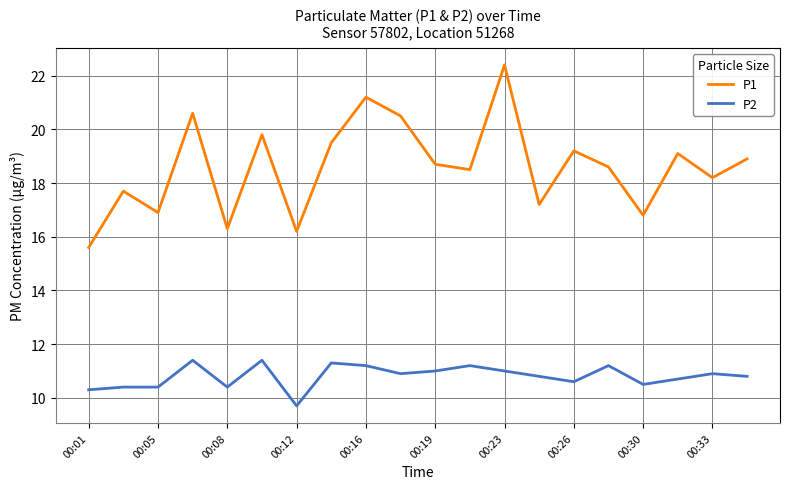

What is the smallest value displayed?

9.7